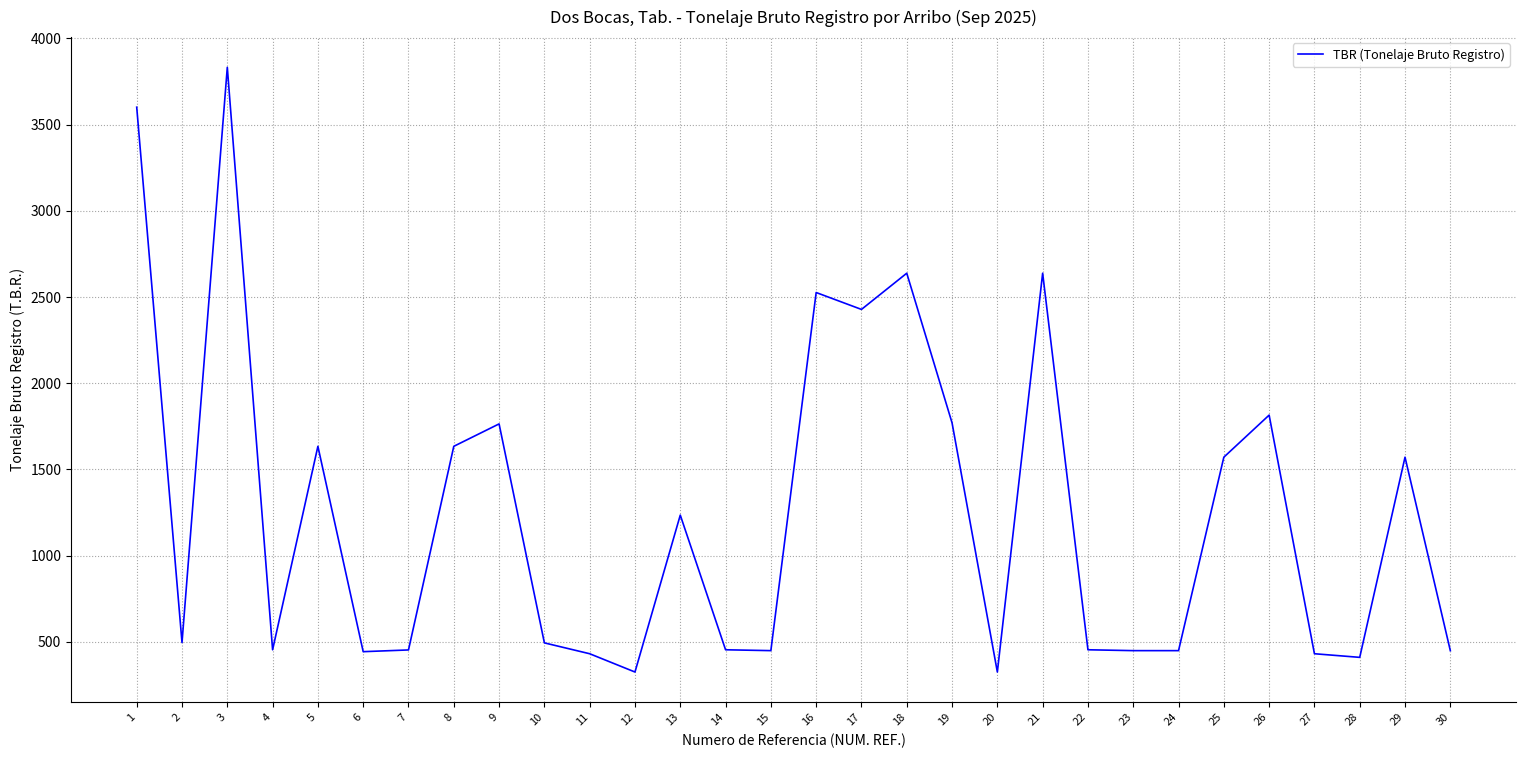

What value does the data have at 24?

449